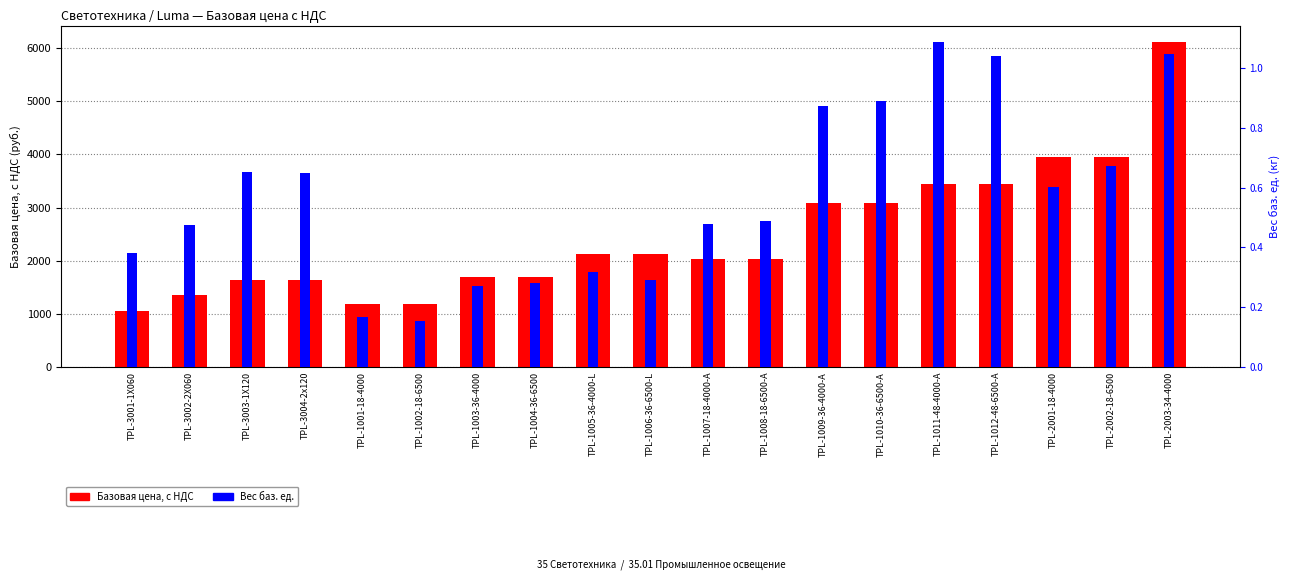

Which series has the widest spread of values?

Базовая цена, с НДС